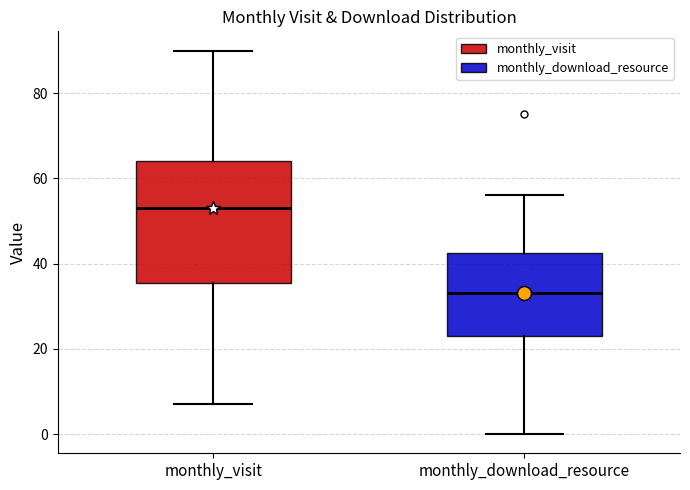

Which box's median line is the highest?

monthly_visit